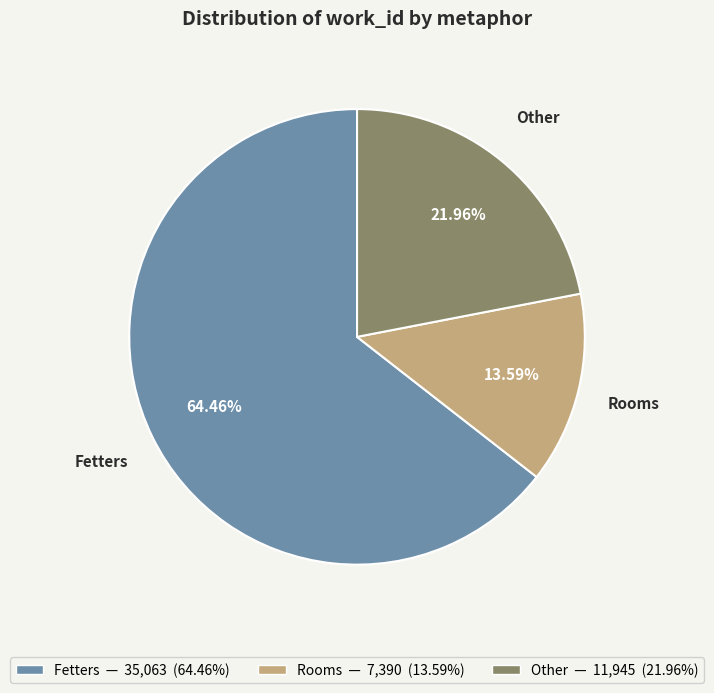

Combined, do Rooms and Other account for over 50%?

No